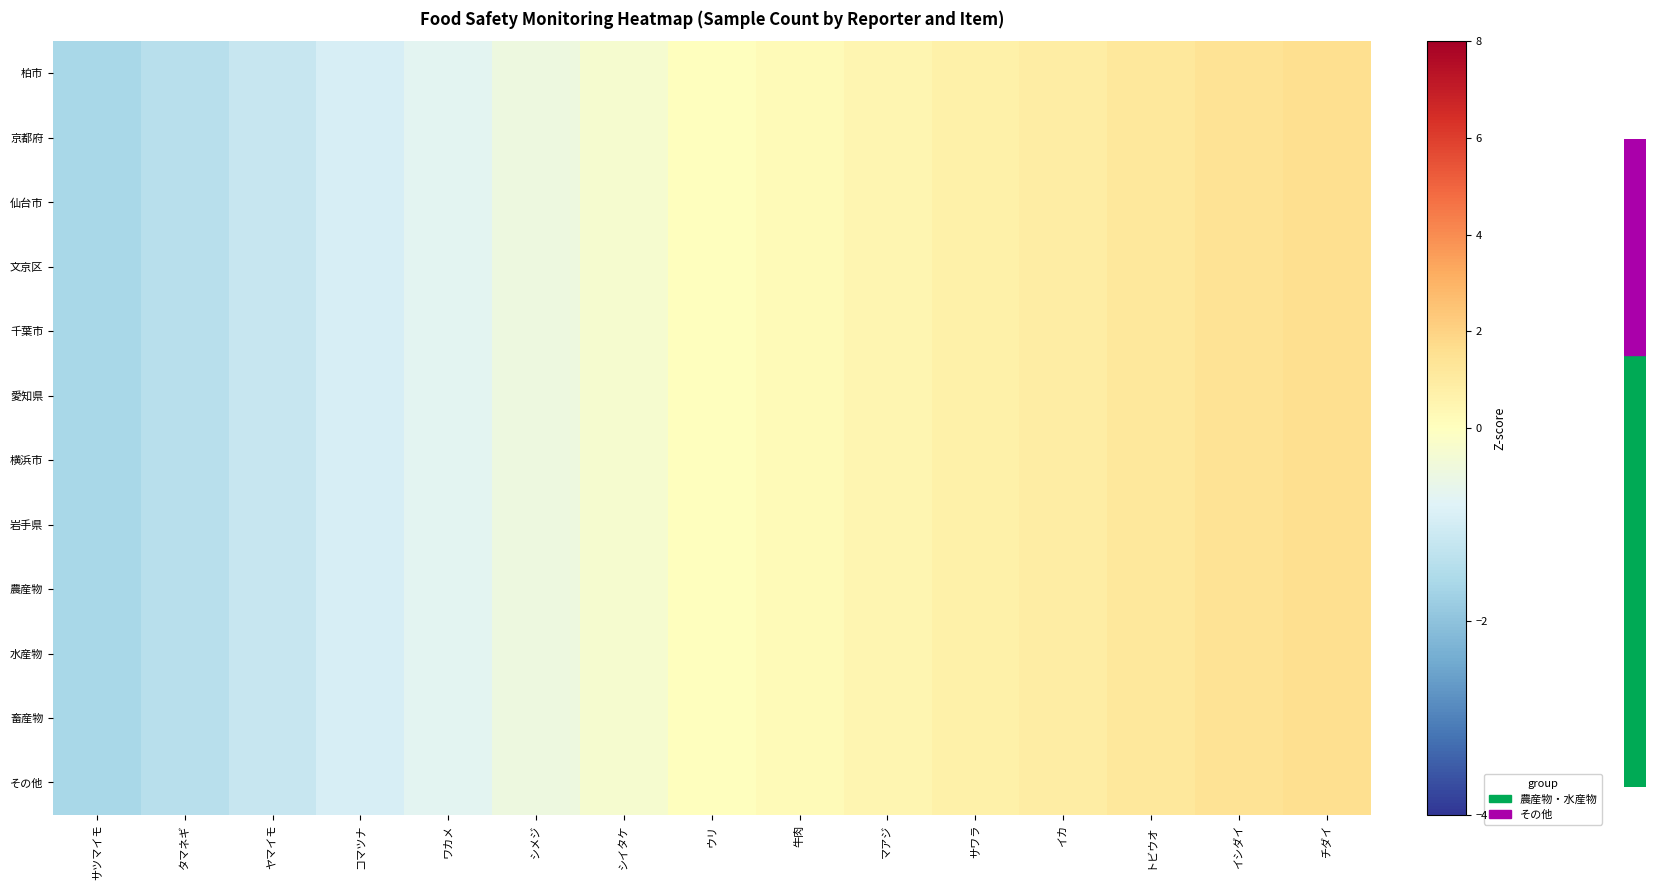

At how many categories does at least one series exceed 0?

7